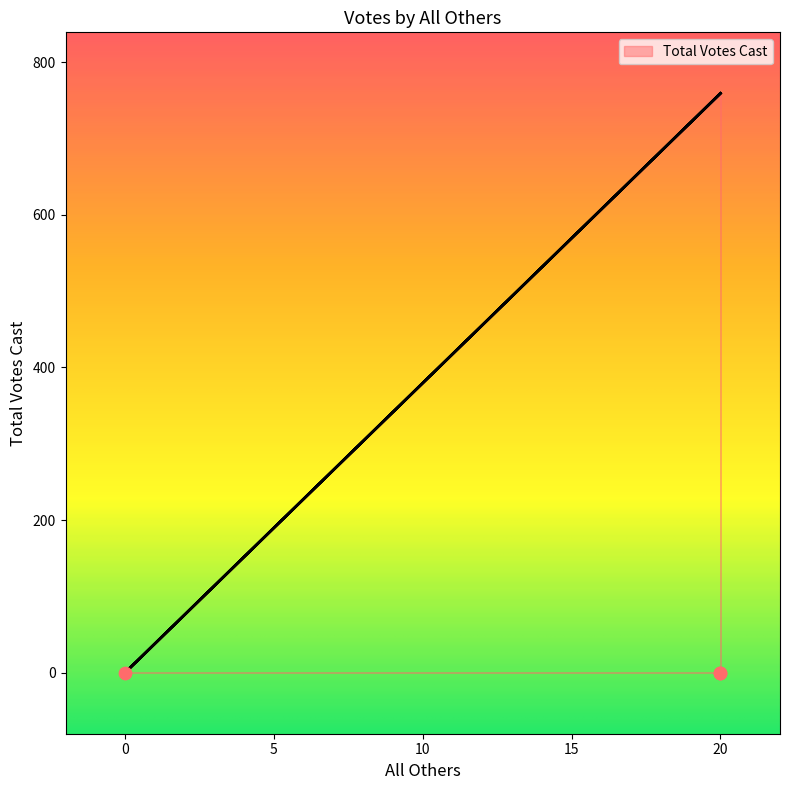

What is the change in value from 0 to 20?

+759